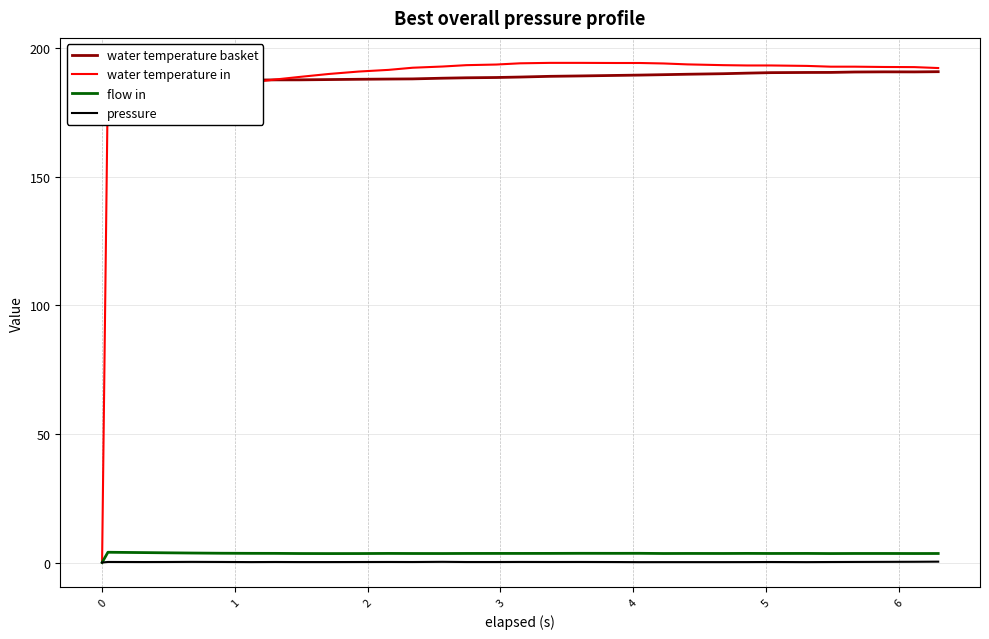

True or false: flow in and water temperature basket intersect in this chart.

False